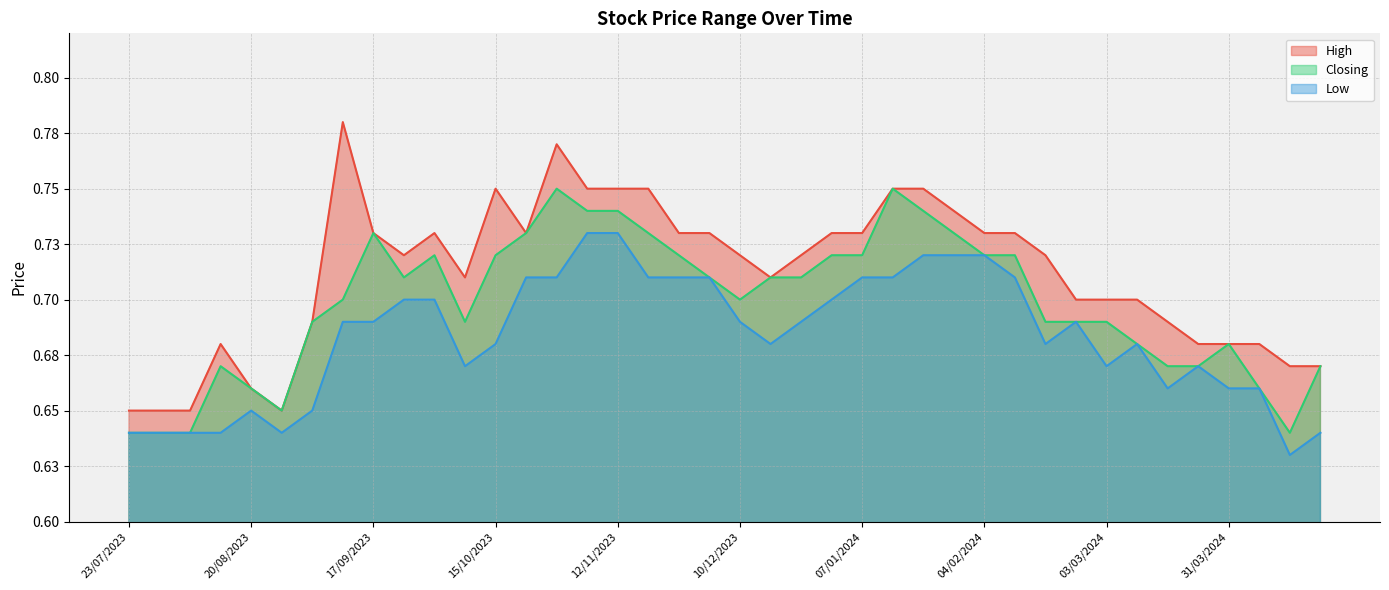

At 21/04/2024, list the series in order from smallest to largest.

Low, High, Closing